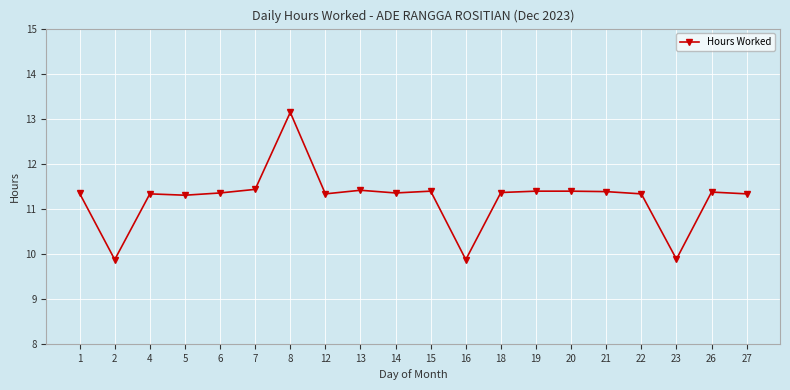

True or false: the data has more than 1 interior local peaks.

True